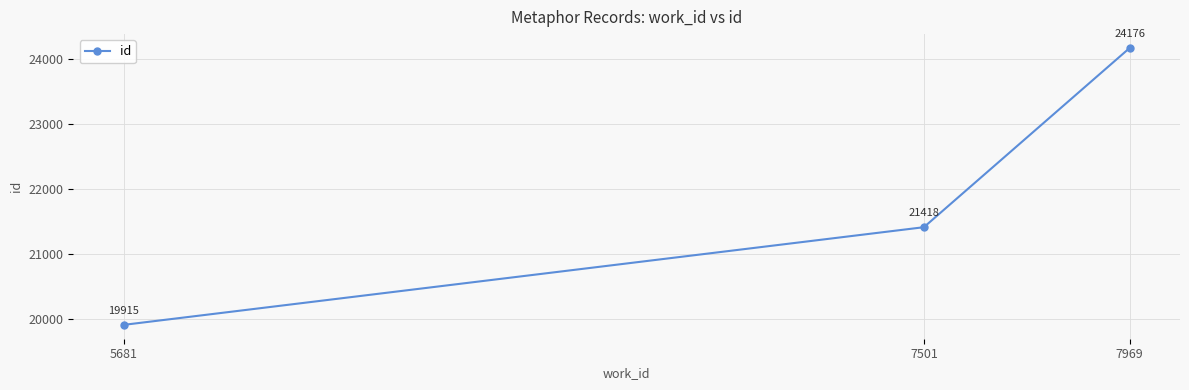

Is this an area chart (filled region under the line)?

No